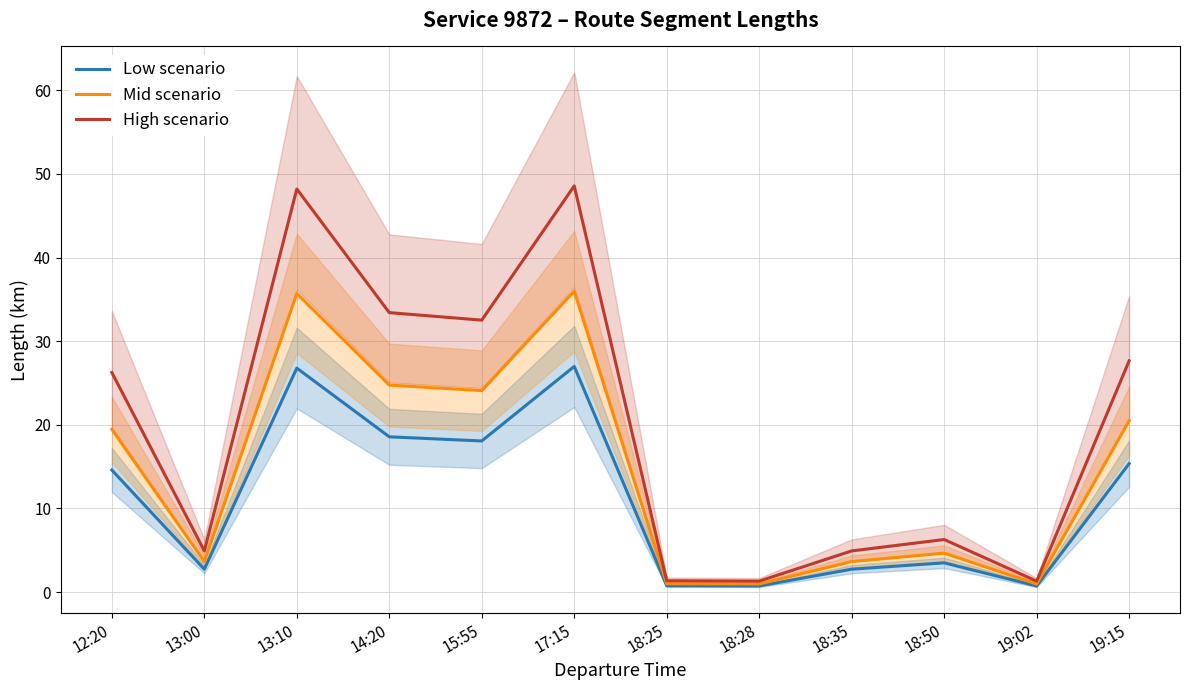

What is the greatest value displayed?

48.6